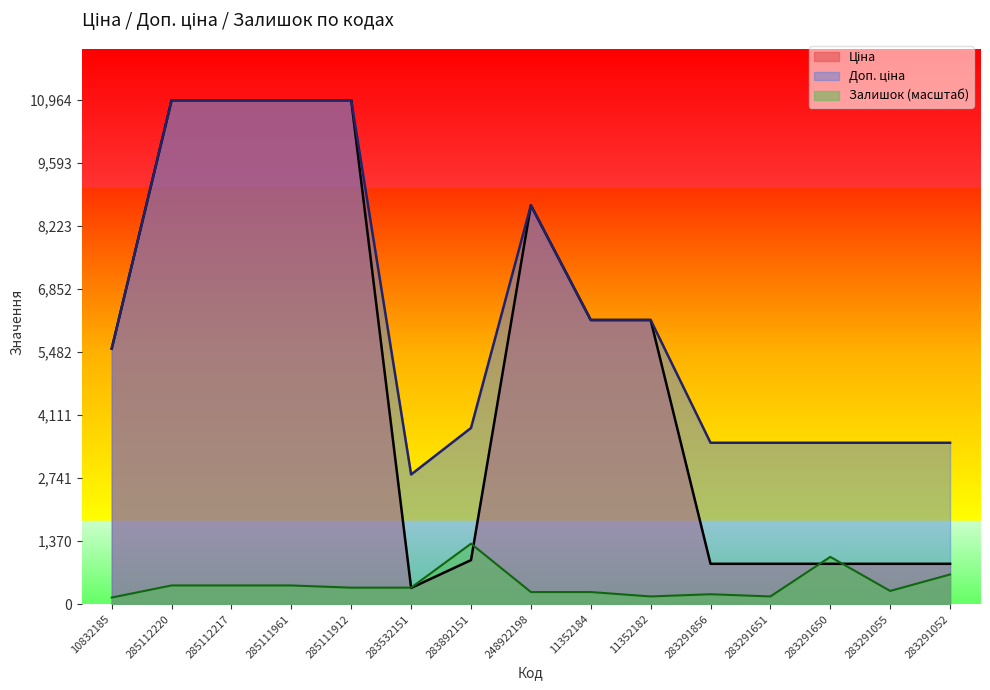

What is the label of the 11th point from the right?

285111912